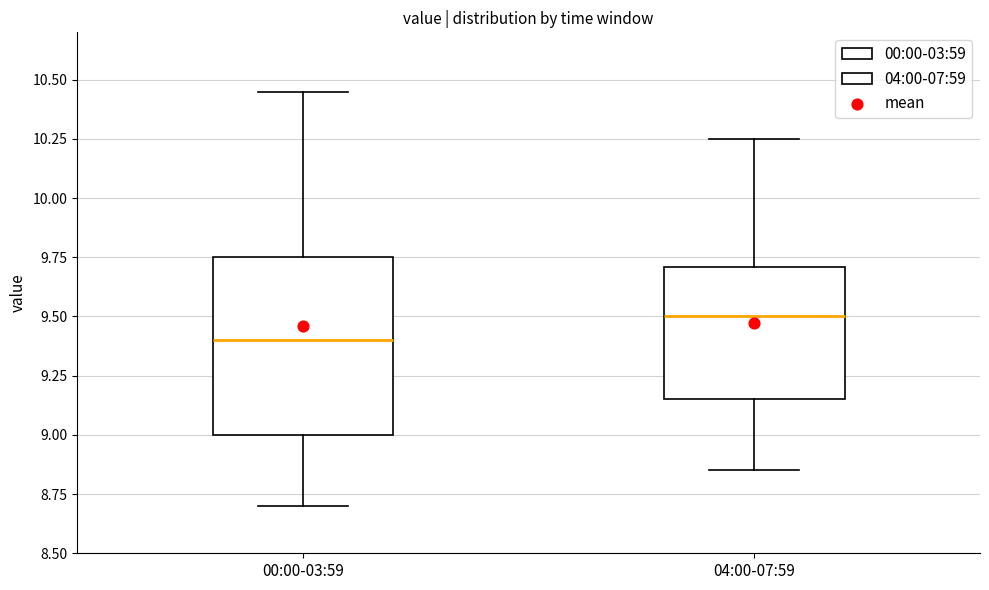

Which box's median line is the highest?

04:00-07:59